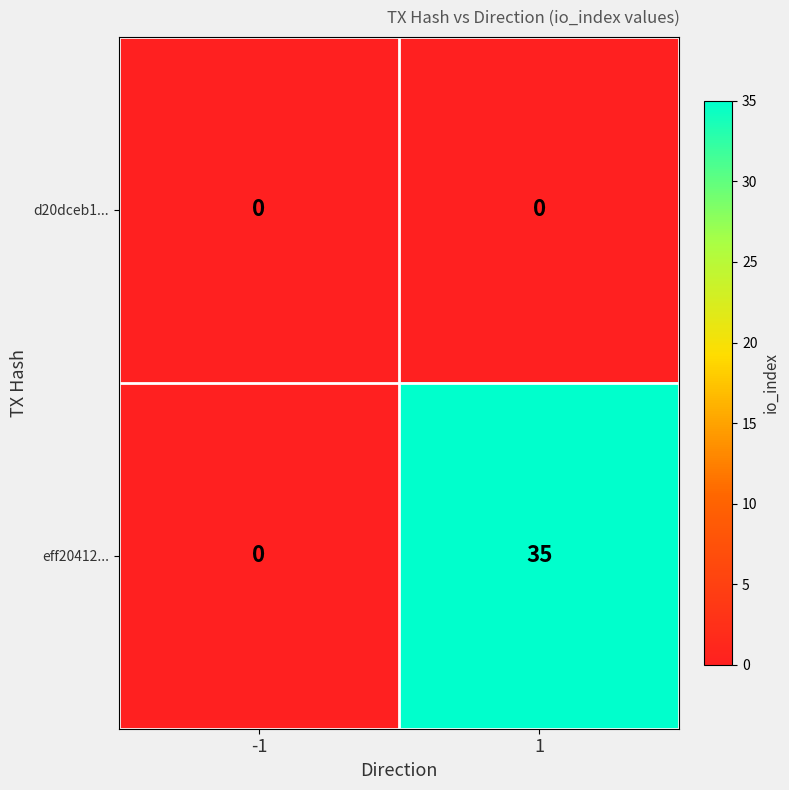

Reading left to right, list all the values displayed in this chart.

d20dceb1...: 0	0
eff20412...: 0	35